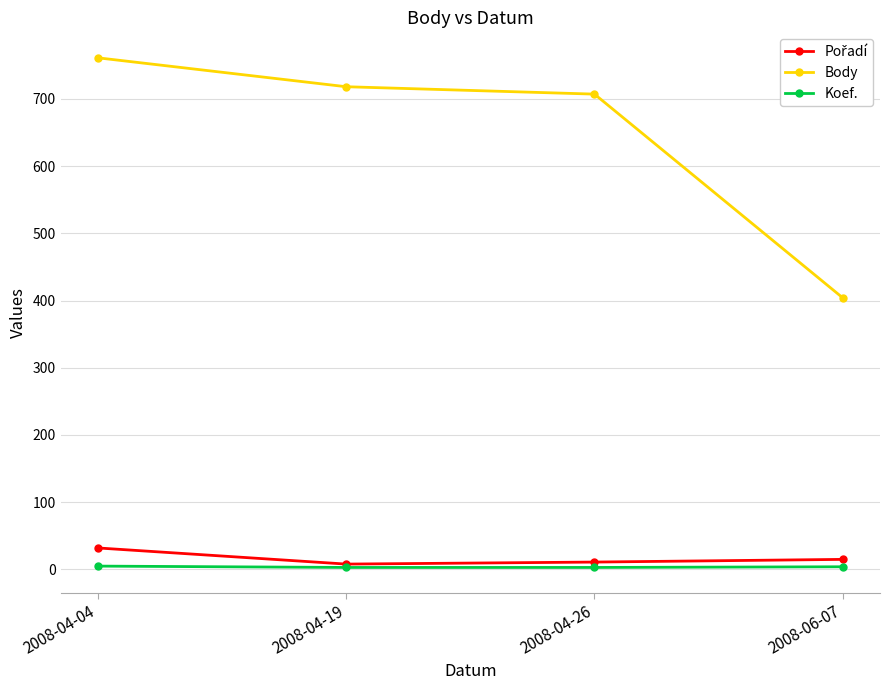

Which series has the largest total across all categories?

Body